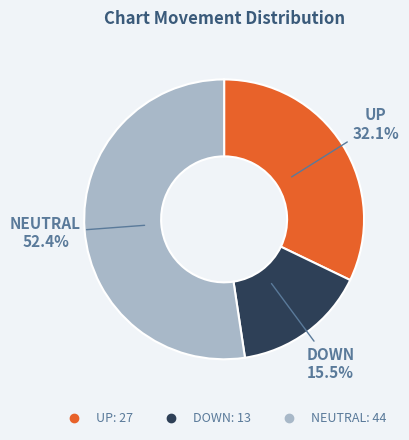

Is there a majority slice in this chart?

Yes